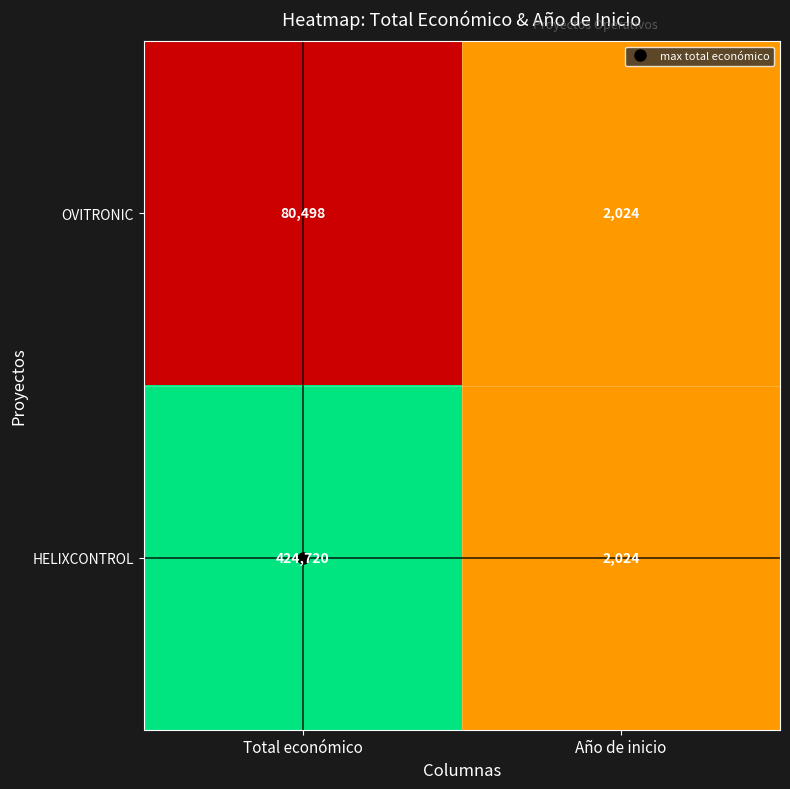

List the labels in order of HELIXCONTROL value, largest first.

Total económico, Año de inicio